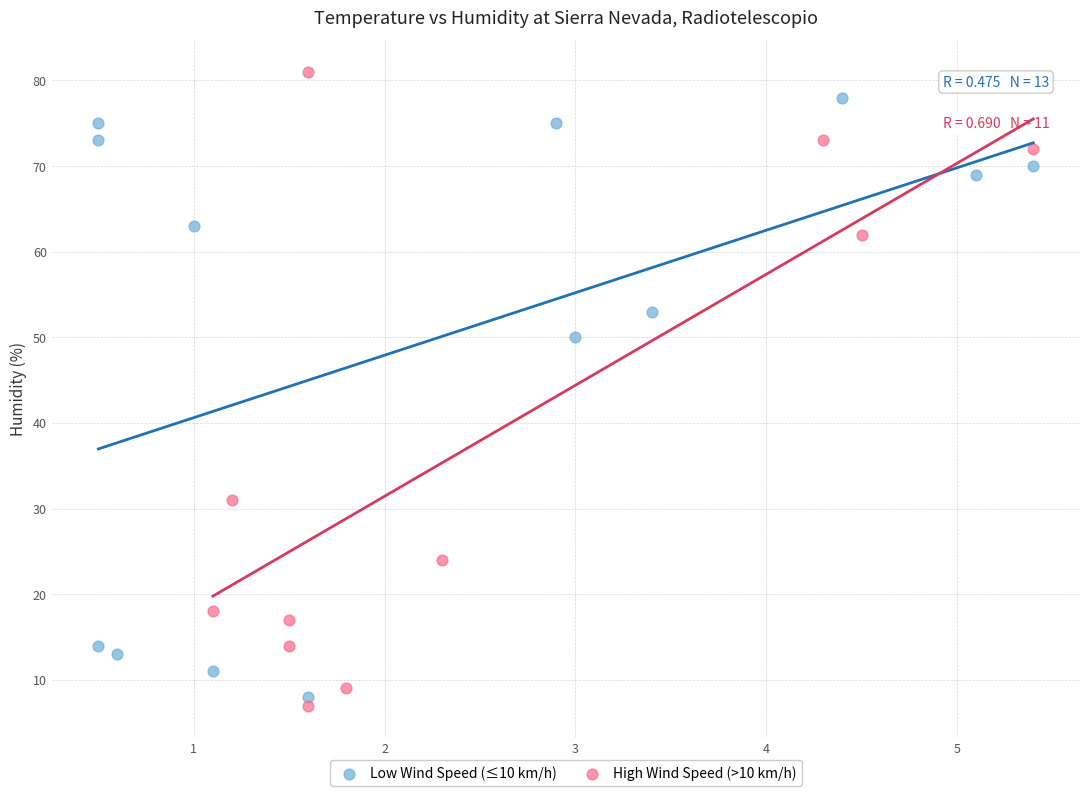

What are all the series names shown in the legend?

Low Wind Speed (≤10 km/h), High Wind Speed (>10 km/h)